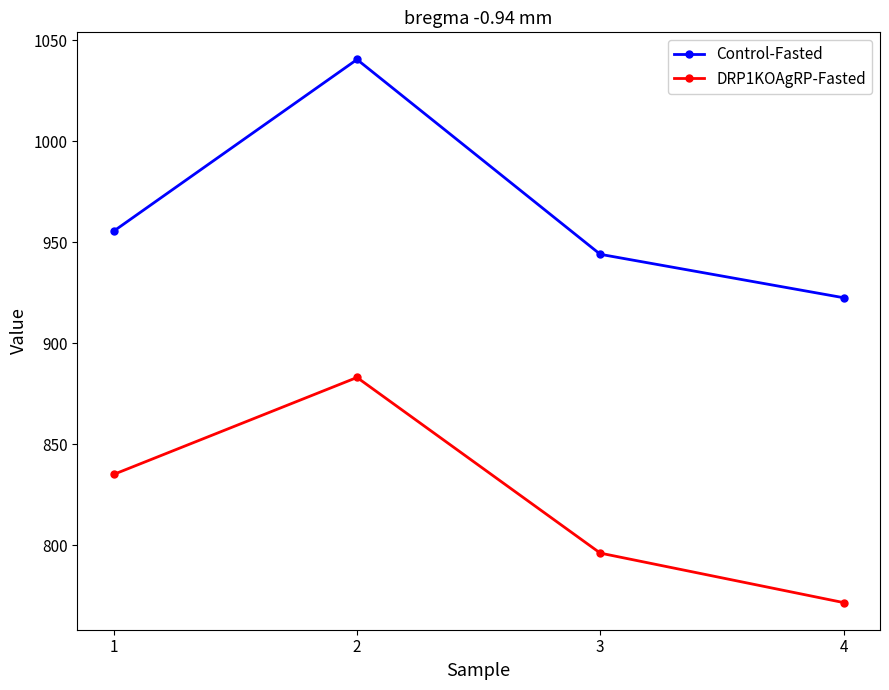

At which category is the sum across all series the highest?

2